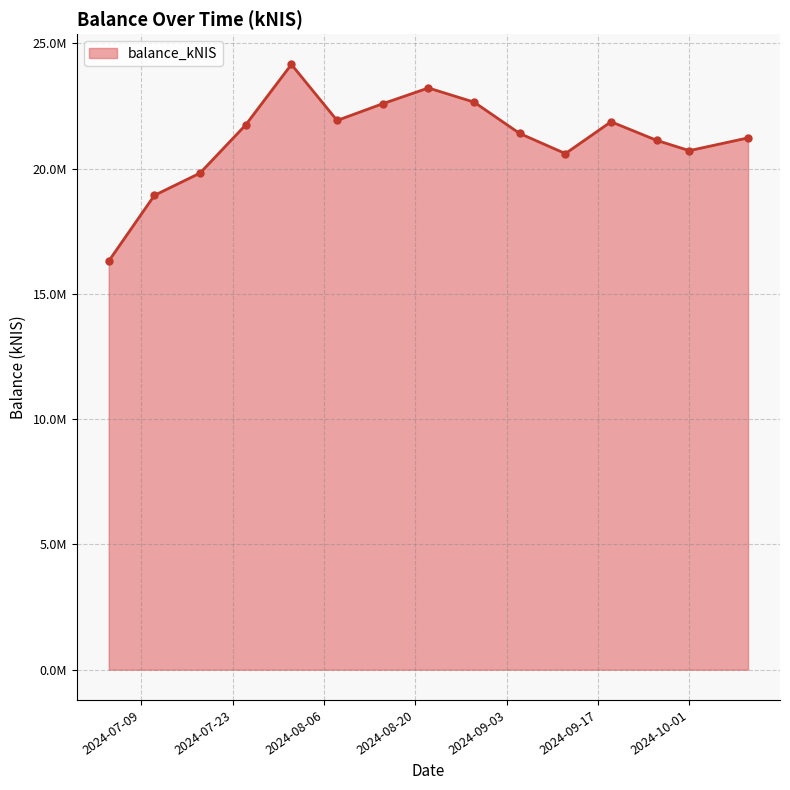

True or false: there are more than 0 points higher than both neighbors.

True